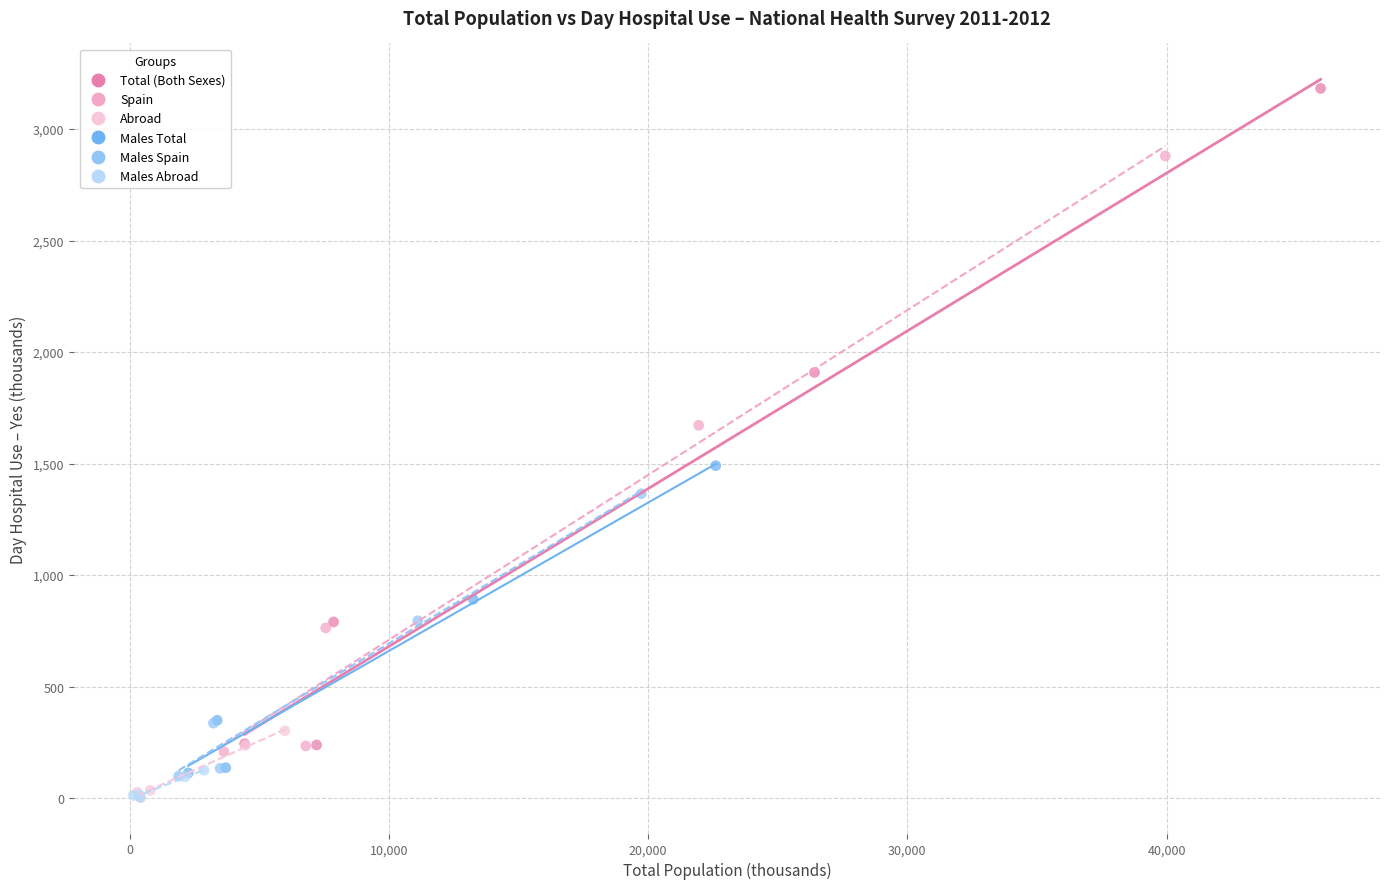

Which series reaches the maximum Y coordinate?

Total (Both Sexes)